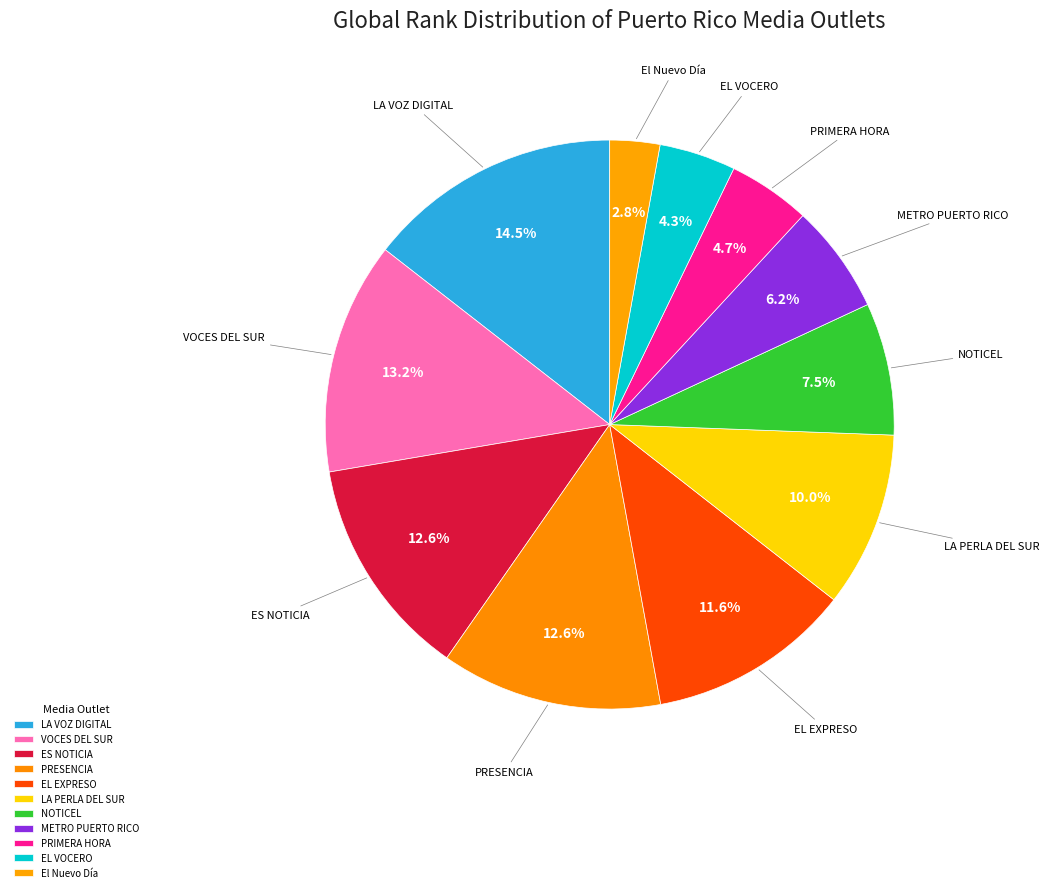

Which category has the smallest portion of the pie?

El Nuevo Día